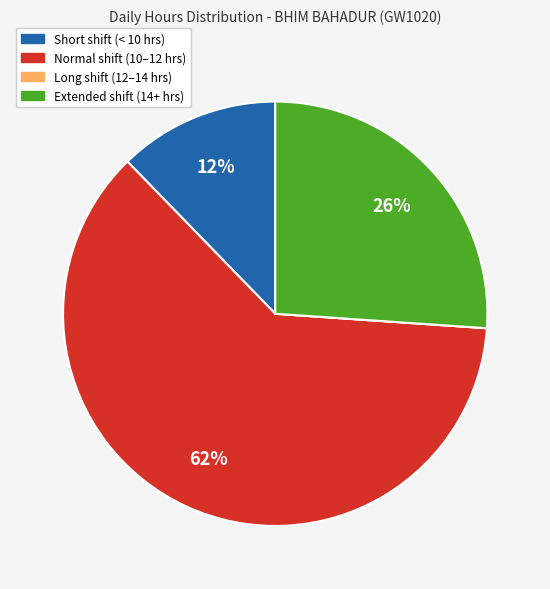

To the nearest percent, what is the average slice percentage?

25%